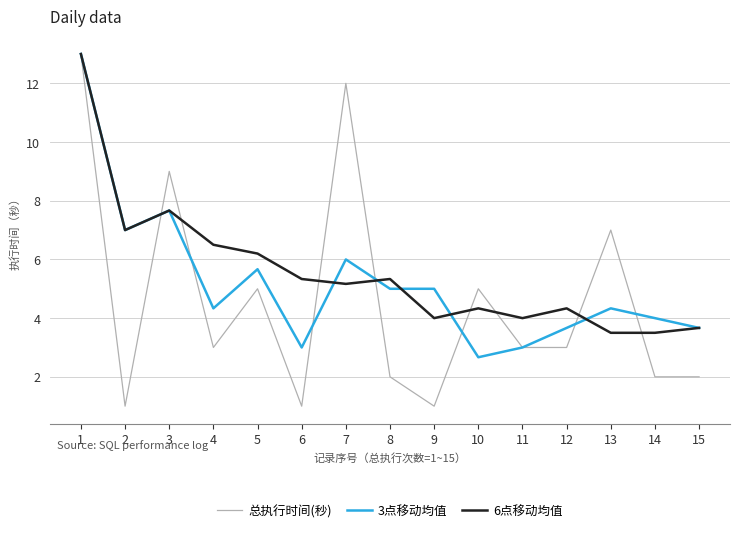

The 总执行时间(秒) series shows 12.0 at 7. True or false?

True